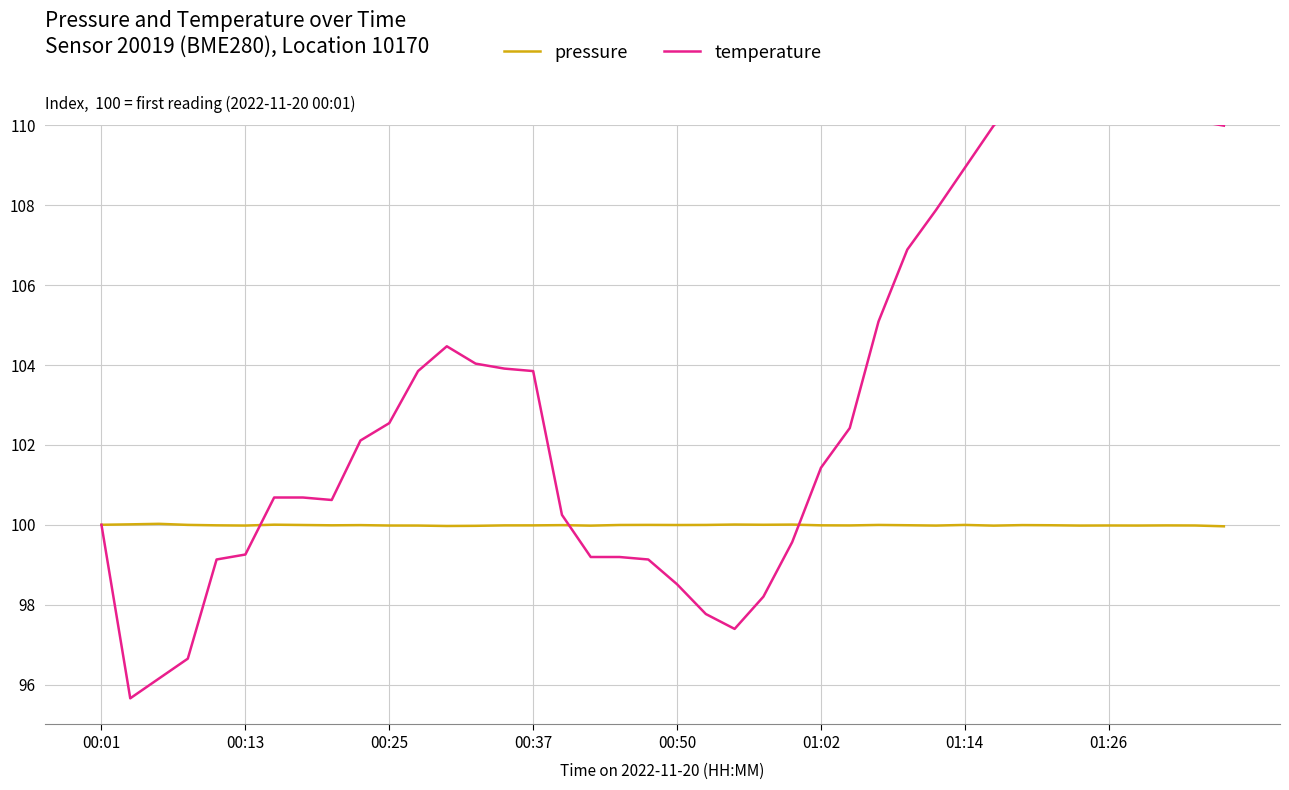

What is the maximum value for pressure?

100.0